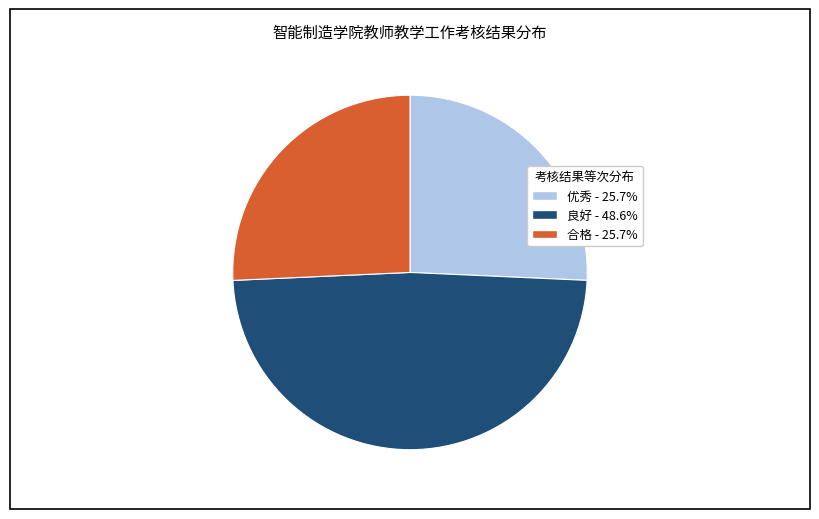

Is there a majority slice in this chart?

No